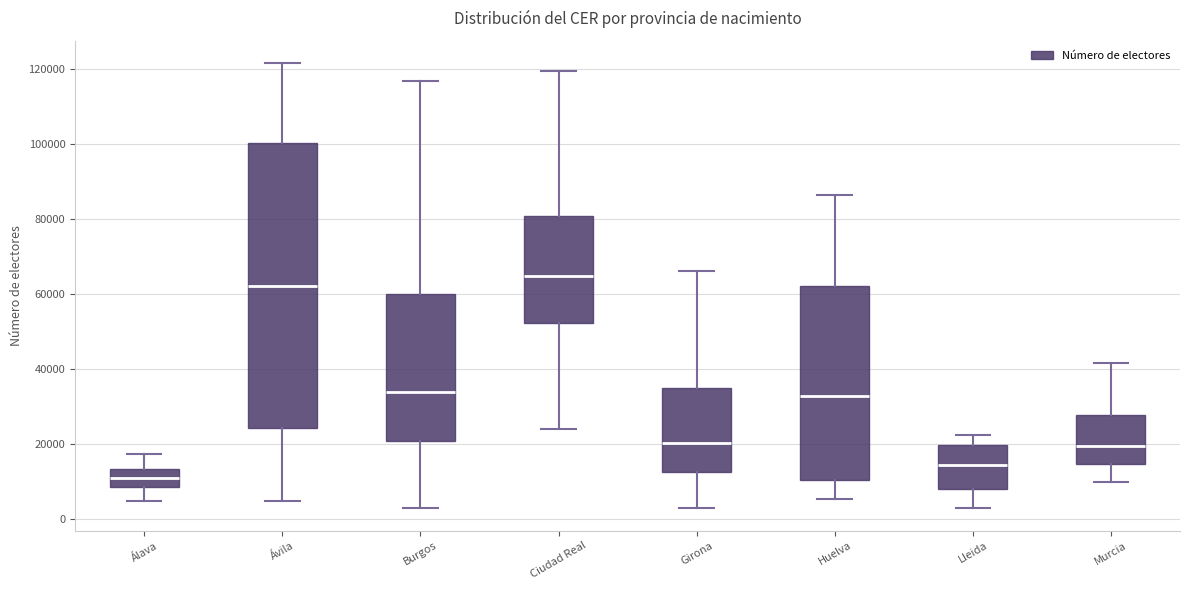

Where is the lower edge of the box for Lleida on the y-axis? The values are not printed on the chart, so give them approximately, as read against the axis.

8000